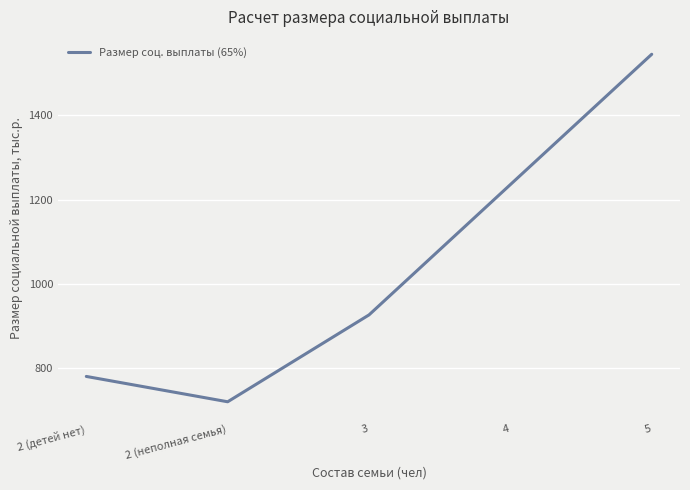

List the labels in order of value, largest first.

5, 4, 3, 2 (детей нет), 2 (неполная семья)